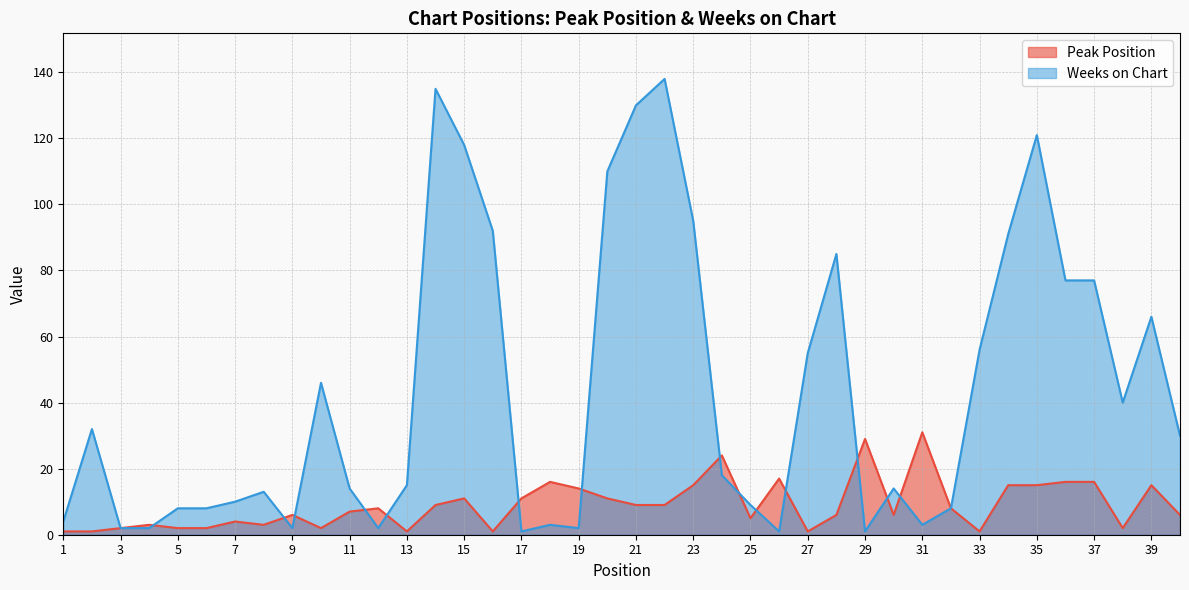

Count the number of data series in this chart.

2